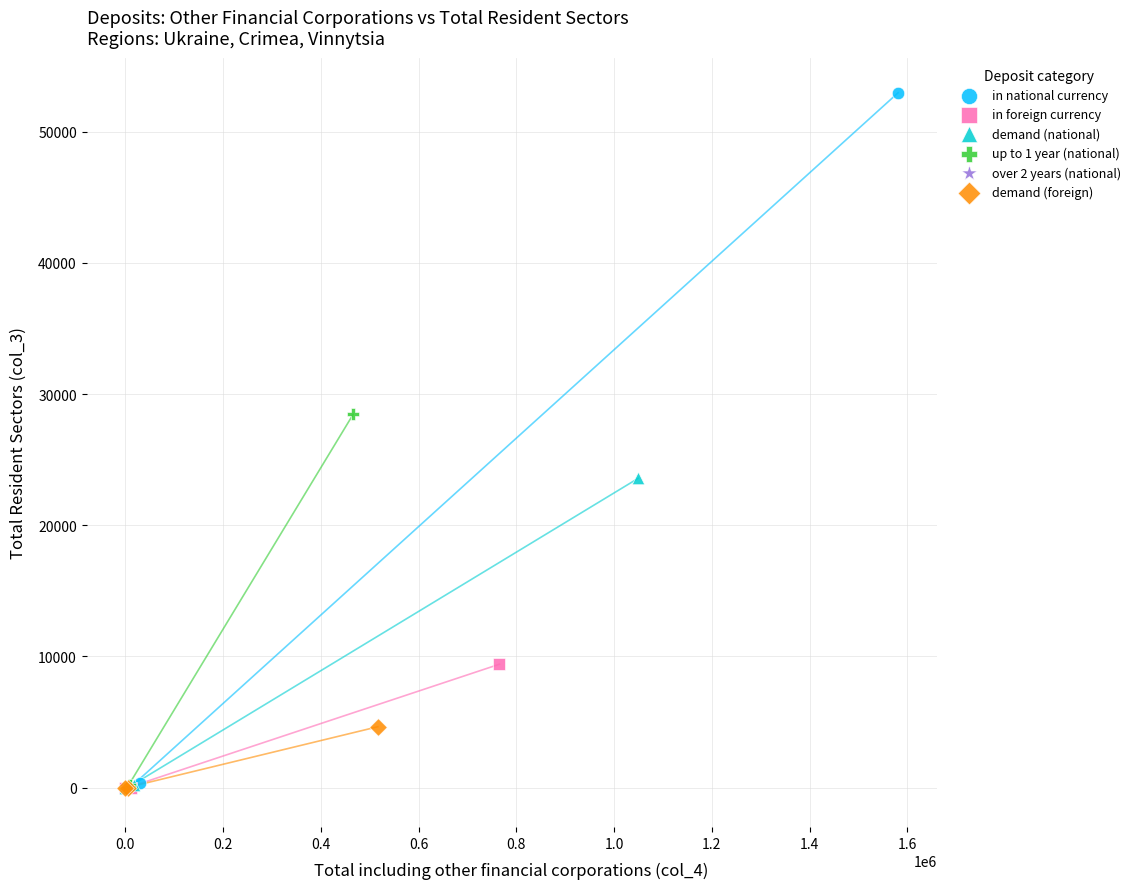

What are all the series names shown in the legend?

in national currency, in foreign currency, demand (national), up to 1 year (national), over 2 years (national), demand (foreign)